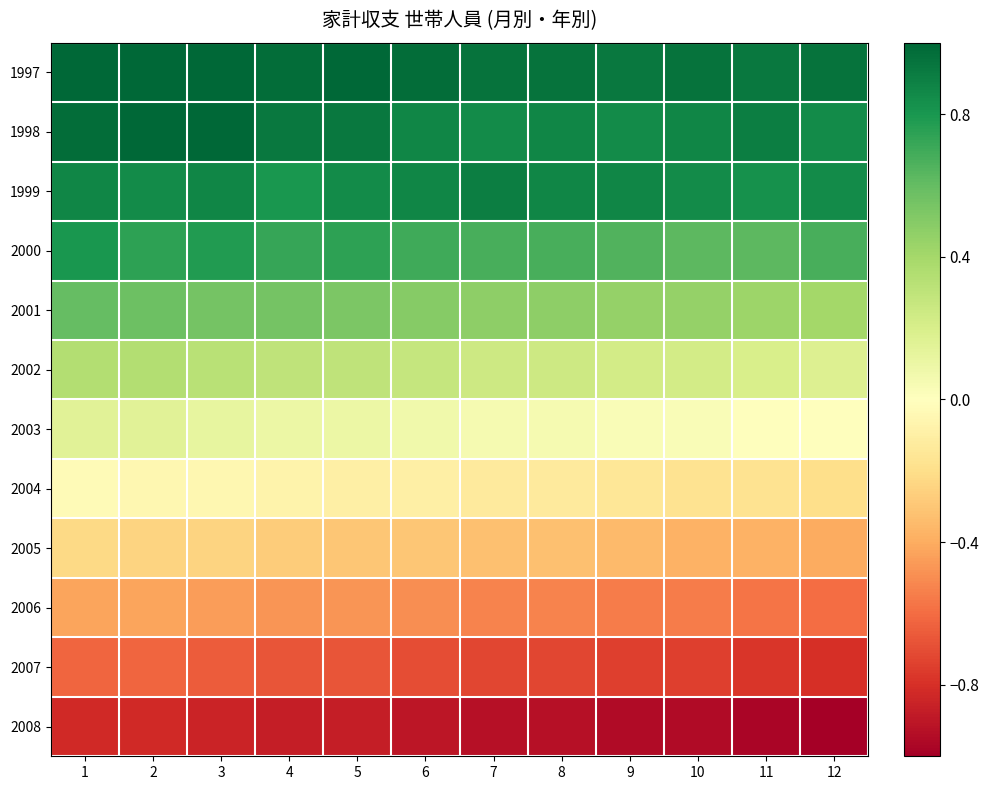

What is the smallest value displayed?

-1.0